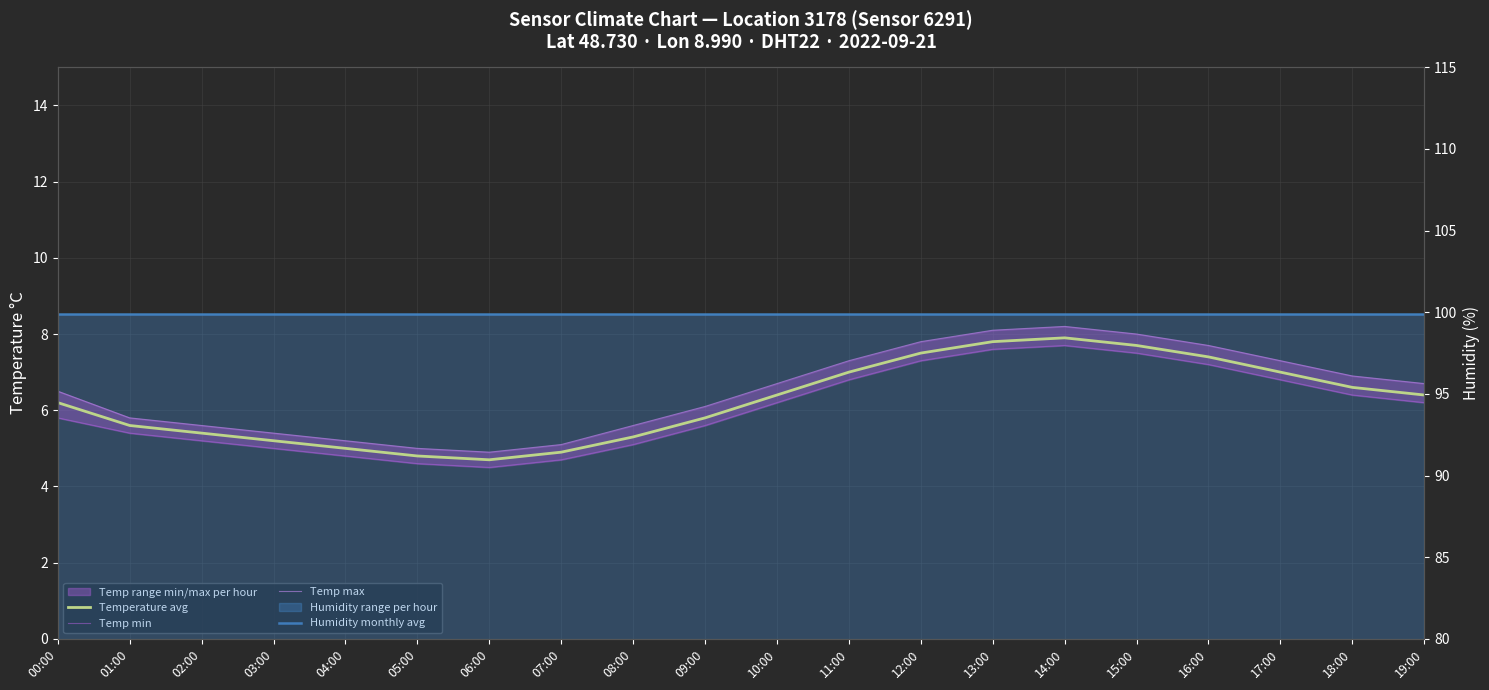

Reading right to left, what are all the values shown in this chart?

Temperature avg: 19:00=6.4	18:00=6.6	17:00=7.0	16:00=7.4	15:00=7.7	14:00=7.9	13:00=7.8	12:00=7.5	11:00=7.0	10:00=6.4	09:00=5.8	08:00=5.3	07:00=4.9	06:00=4.7	05:00=4.8	04:00=5.0	03:00=5.2	02:00=5.4	01:00=5.6	00:00=6.2
Temp min: 19:00=6.2	18:00=6.4	17:00=6.8	16:00=7.2	15:00=7.5	14:00=7.7	13:00=7.6	12:00=7.3	11:00=6.8	10:00=6.2	09:00=5.6	08:00=5.1	07:00=4.7	06:00=4.5	05:00=4.6	04:00=4.8	03:00=5.0	02:00=5.2	01:00=5.4	00:00=5.8
Temp max: 19:00=6.7	18:00=6.9	17:00=7.3	16:00=7.7	15:00=8.0	14:00=8.2	13:00=8.1	12:00=7.8	11:00=7.3	10:00=6.7	09:00=6.1	08:00=5.6	07:00=5.1	06:00=4.9	05:00=5.0	04:00=5.2	03:00=5.4	02:00=5.6	01:00=5.8	00:00=6.5
Humidity monthly avg: 19:00=99.9	18:00=99.9	17:00=99.9	16:00=99.9	15:00=99.9	14:00=99.9	13:00=99.9	12:00=99.9	11:00=99.9	10:00=99.9	09:00=99.9	08:00=99.9	07:00=99.9	06:00=99.9	05:00=99.9	04:00=99.9	03:00=99.9	02:00=99.9	01:00=99.9	00:00=99.9